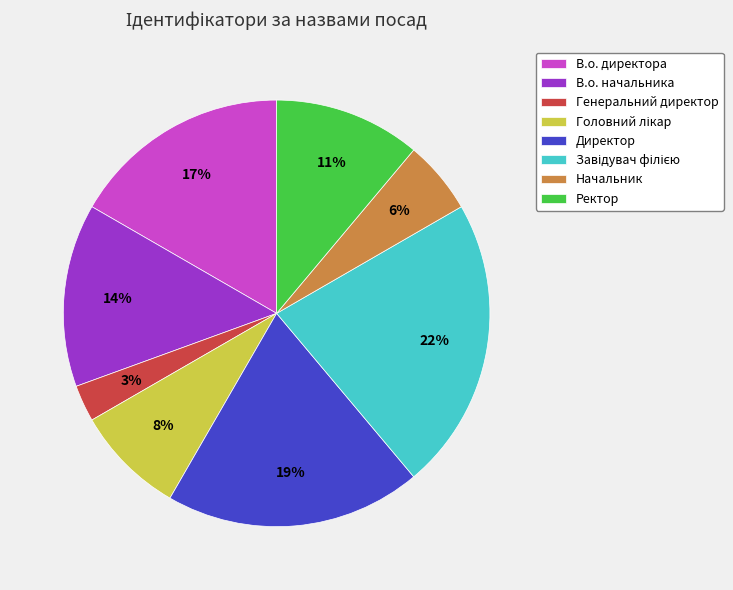

The В.о. директора slice represents 30% of the pie. True or false?

False